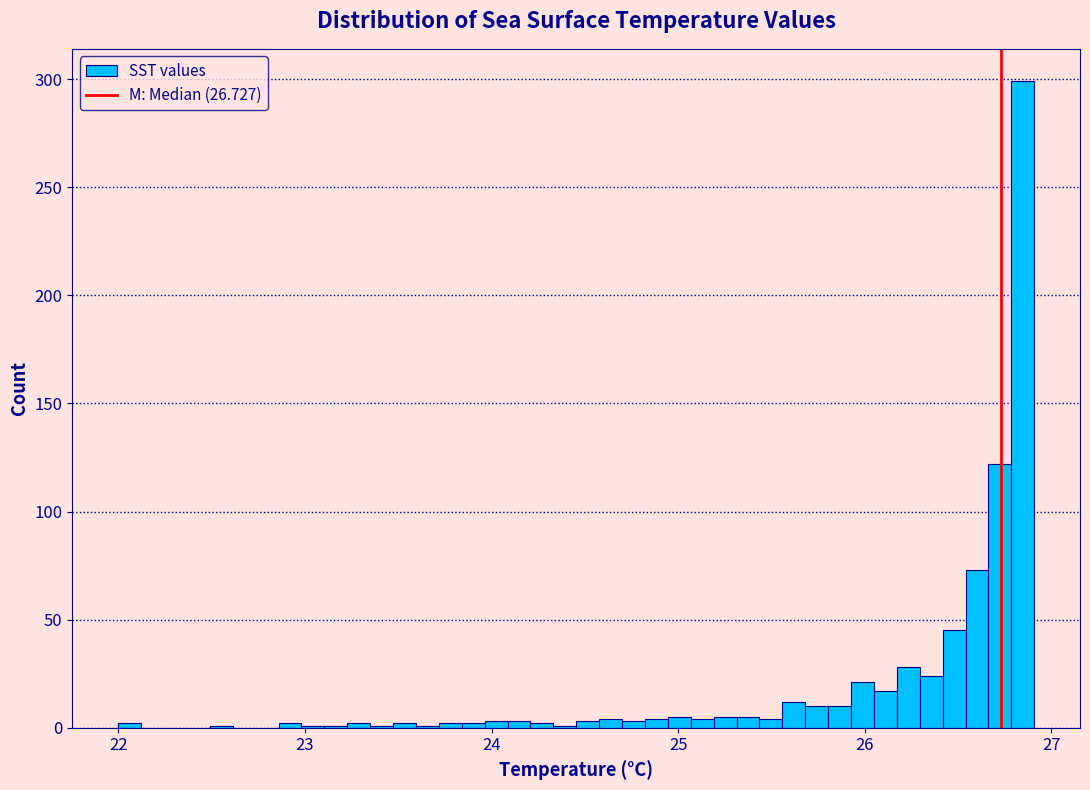

Read against the x-axis, roughly where is the centre of the tallest bar?

26.8